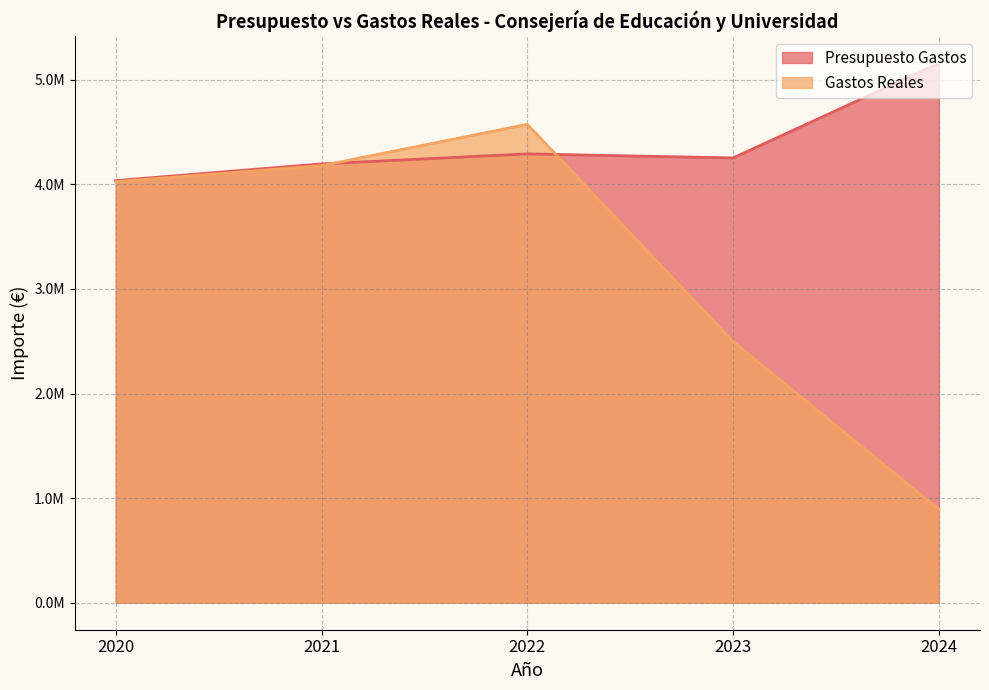

How many values in the Presupuesto Gastos series are below 4253012?

2